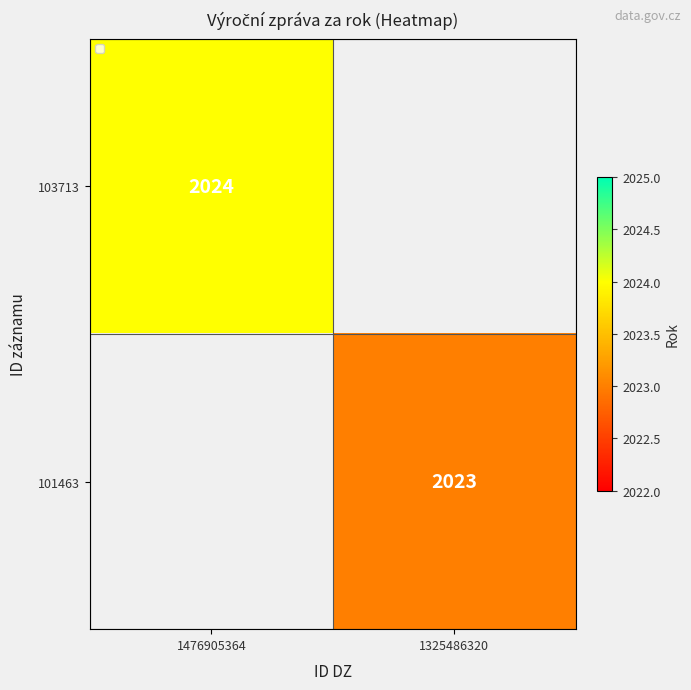

How many data points does each series have?

2